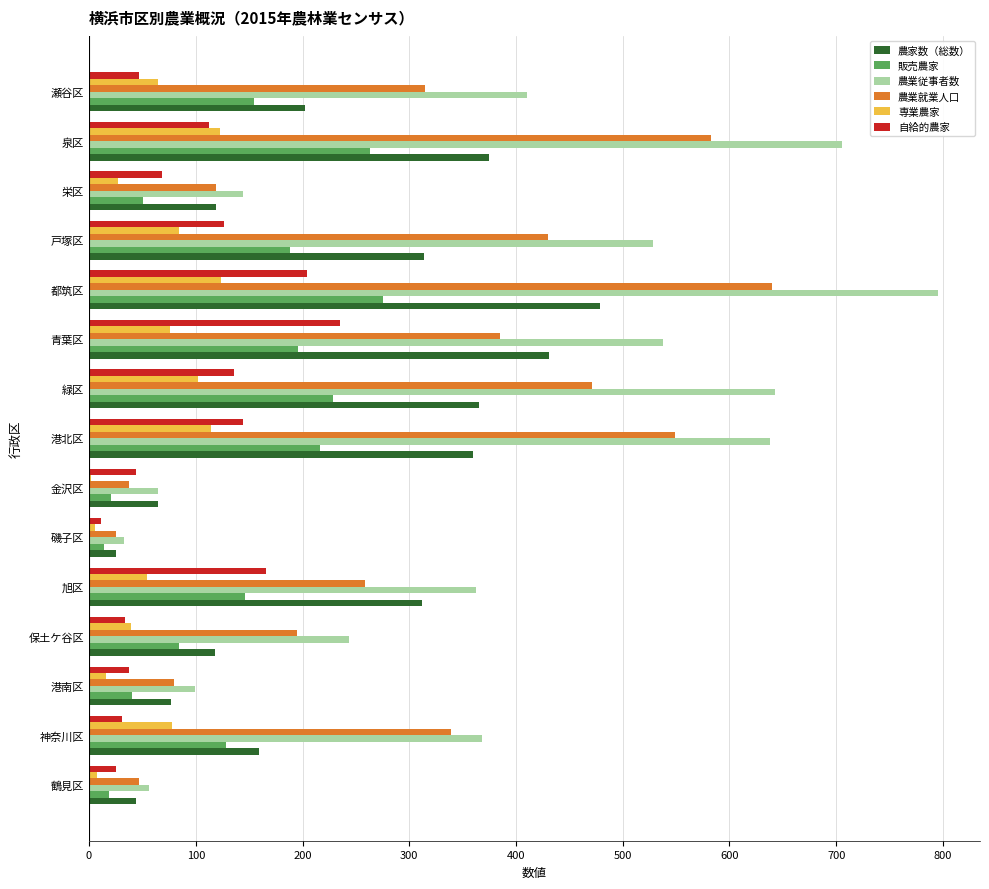

How many data points does each series have?

15